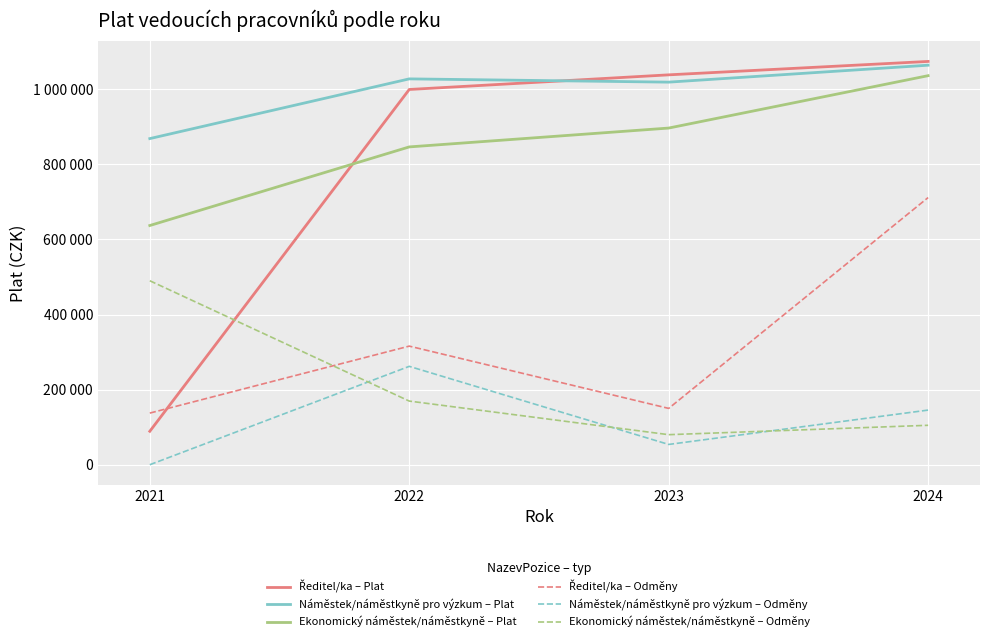

Between which two adjacent categories do Ředitel/ka – Odměny and Ekonomický náměstek/náměstkyně – Odměny first intersect?

2021 and 2022